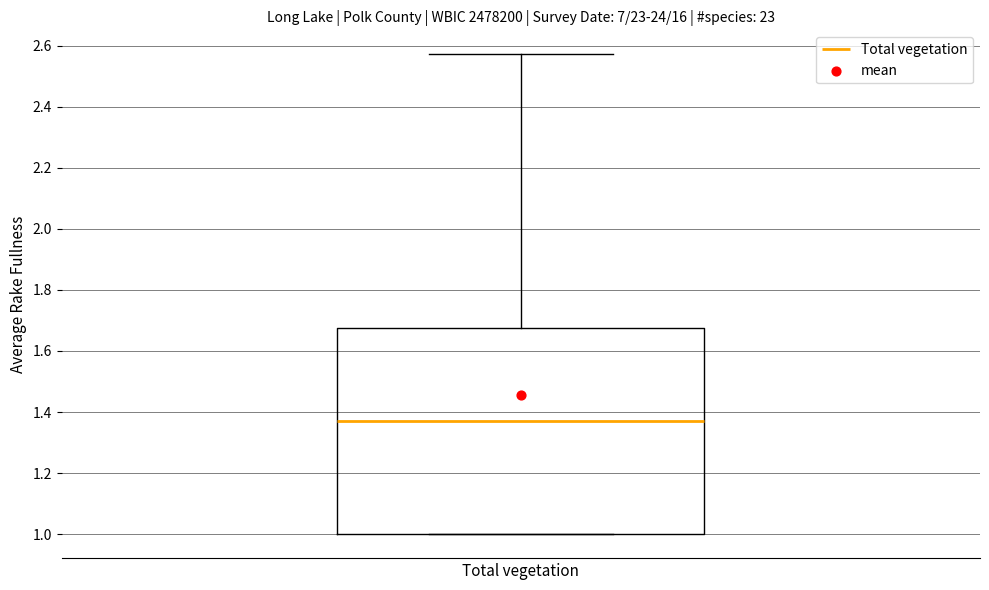

Transcribe this box plot: give where the median line is, the range the box spans, and where the two whiskers end, as read against the y-axis. The values are not printed on the chart, so give them approximately, as read against the axis.

median 1.38, box 1.00 to 1.68, whiskers 1.00 to 2.58